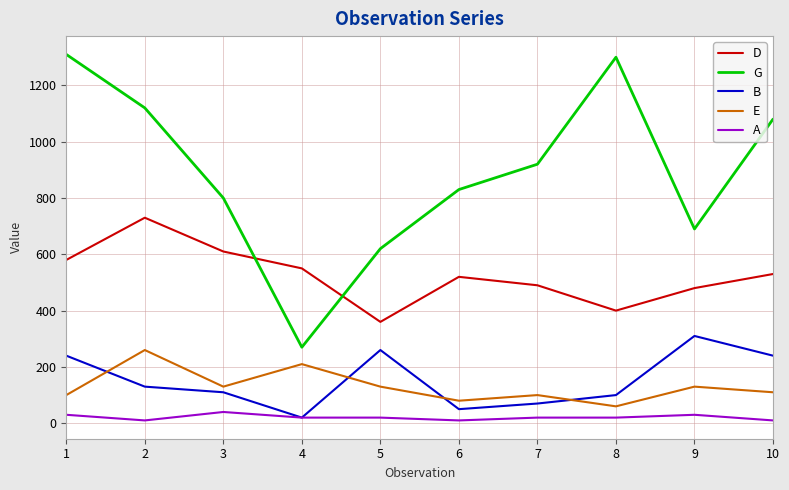

What is the minimum value for D?

360